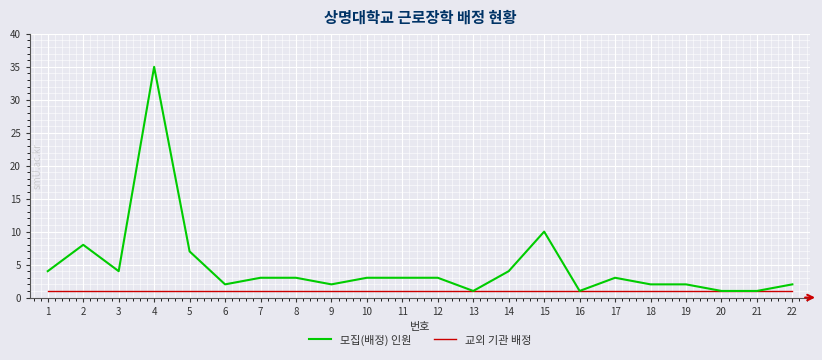

The 교외 기관 배정 series shows 1 at 4. True or false?

True